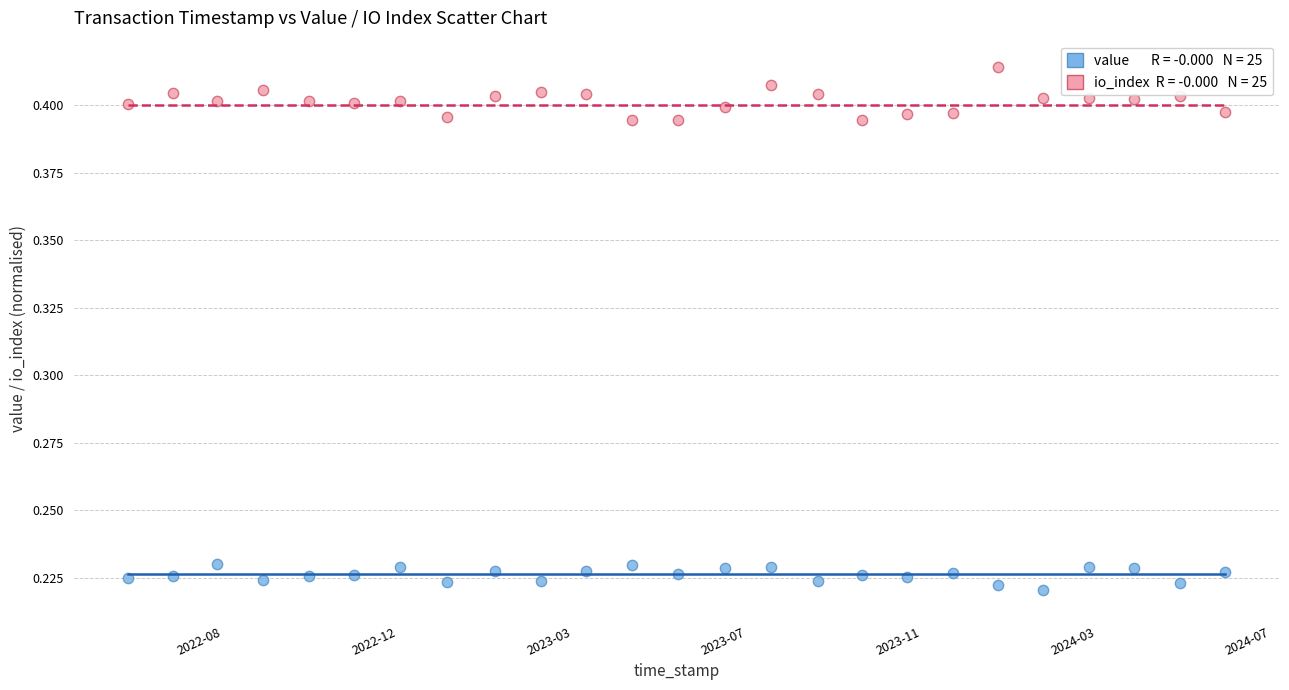

How many data points are displayed?

50